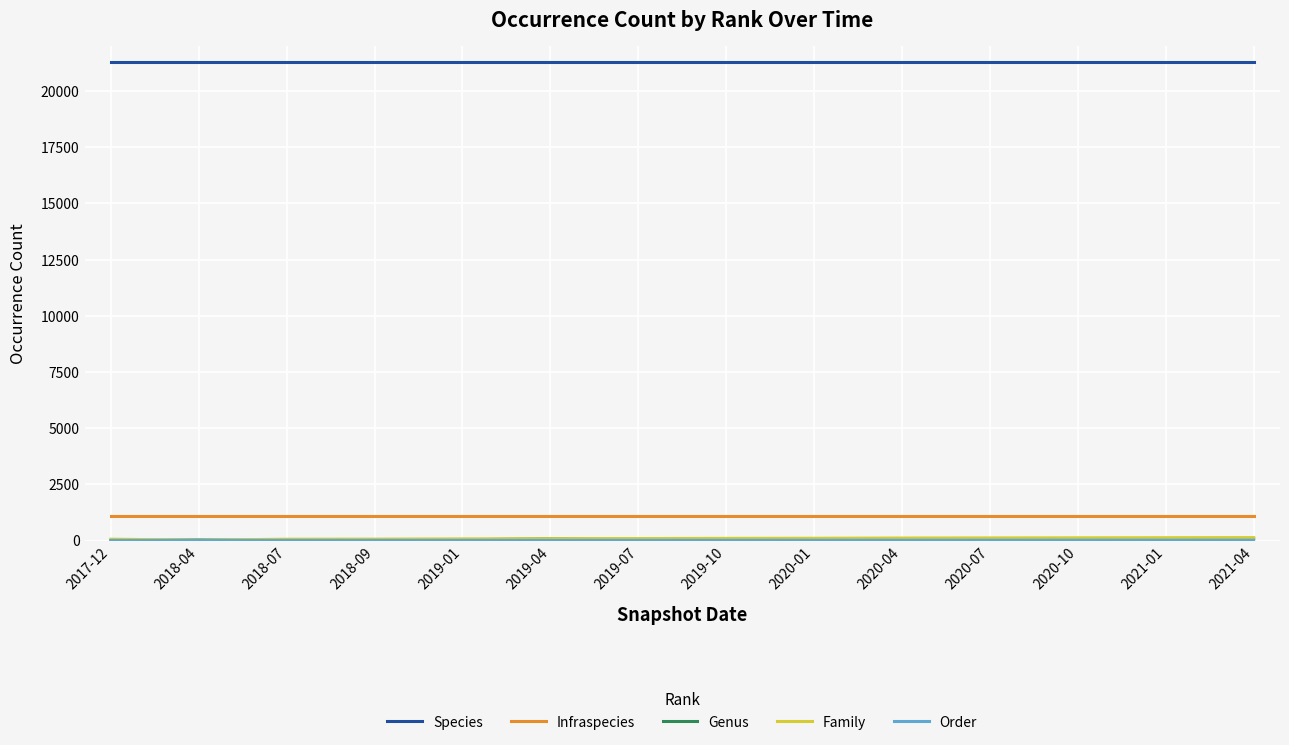

The value of Species at 2020-10 is 21304. True or false?

True